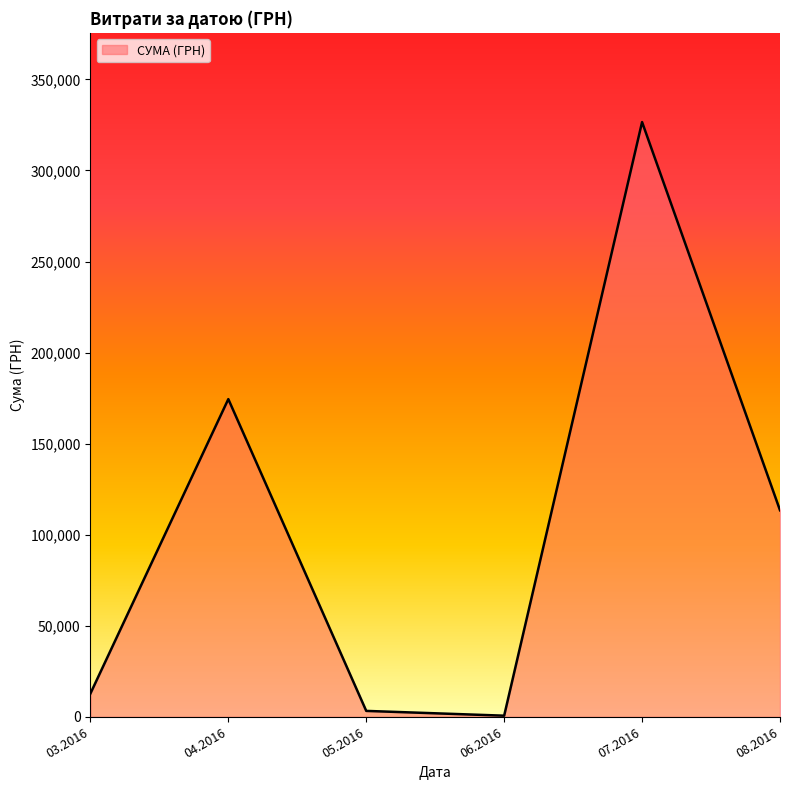

What is the greatest value displayed?

326572.3